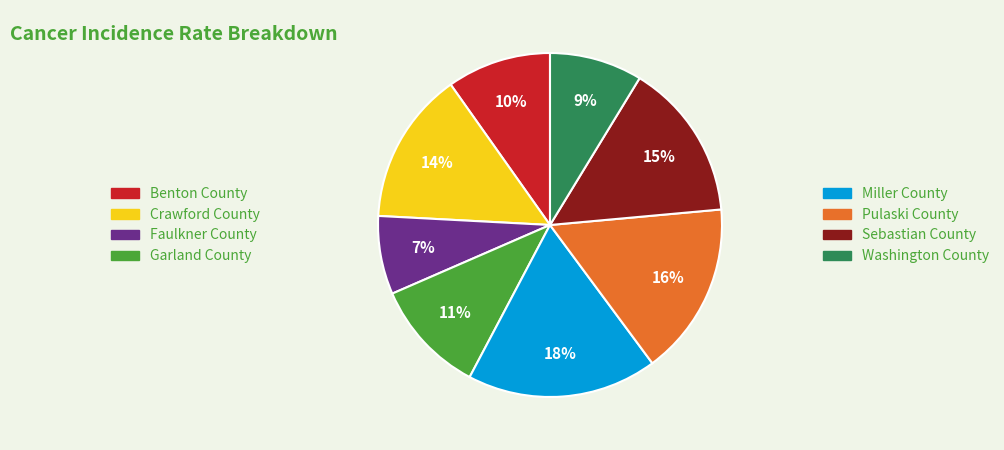

To the nearest percent, what is the difference between the largest and smallest slice percentages?

11%